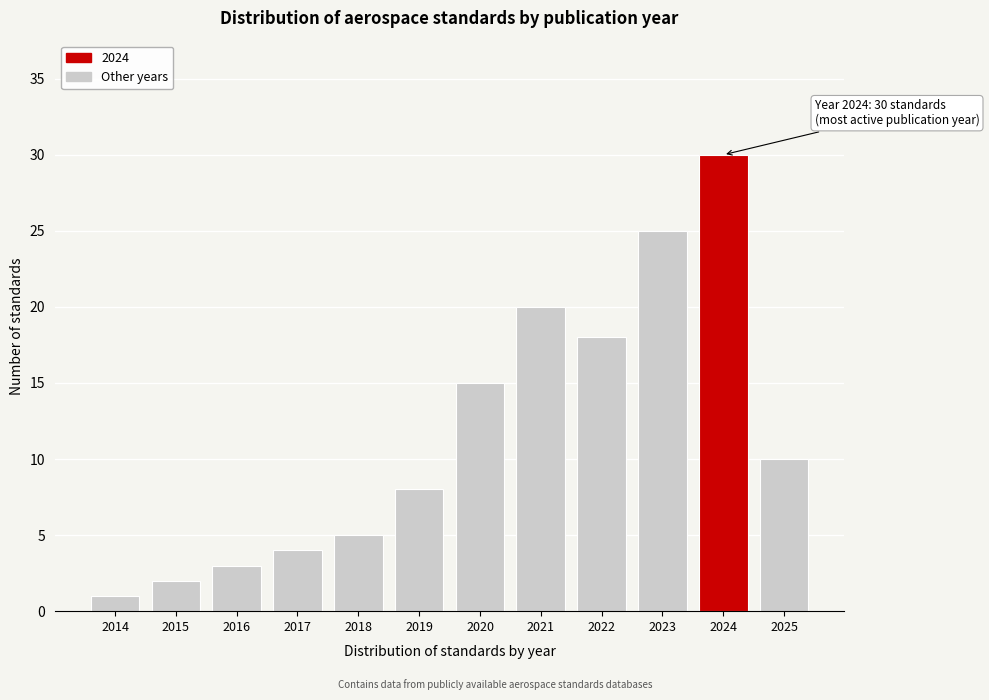

Reading left to right, transcribe all the data shown in this chart.

2014=1	2015=2	2016=3	2017=4	2018=5	2019=8	2020=15	2021=20	2022=18	2023=25	2024=30	2025=10